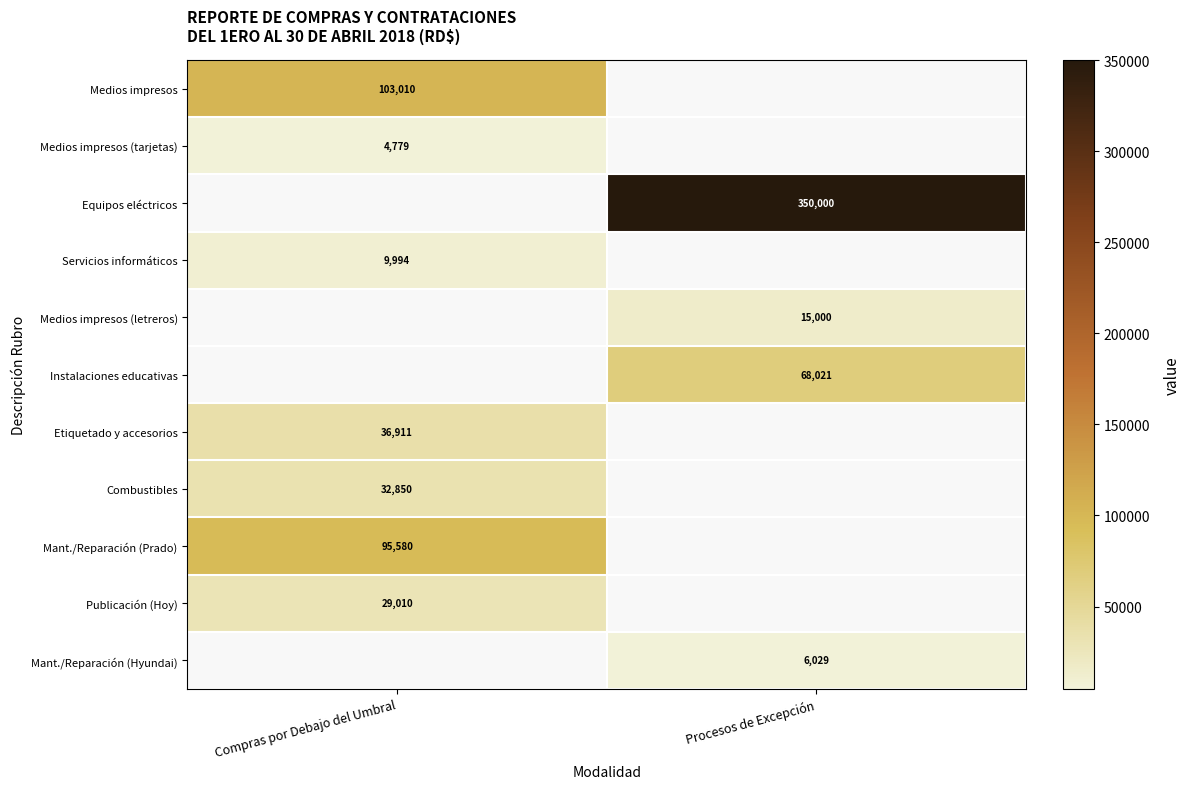

Is it true that Mant./Reparación (Hyundai) equals 6029 at Procesos de Excepción?

True